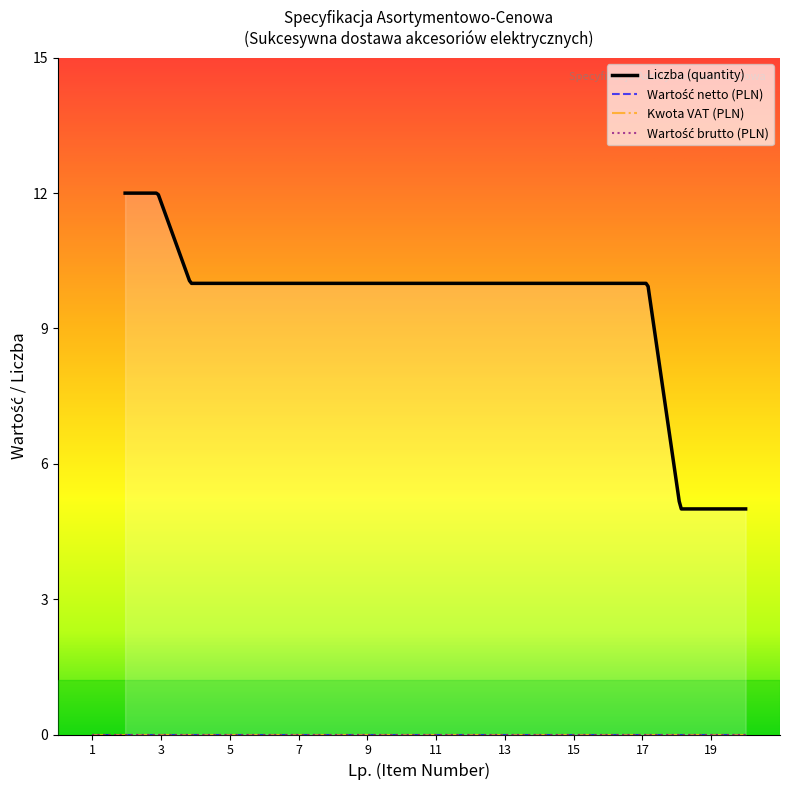

Between 16 and 11, which is larger?

16